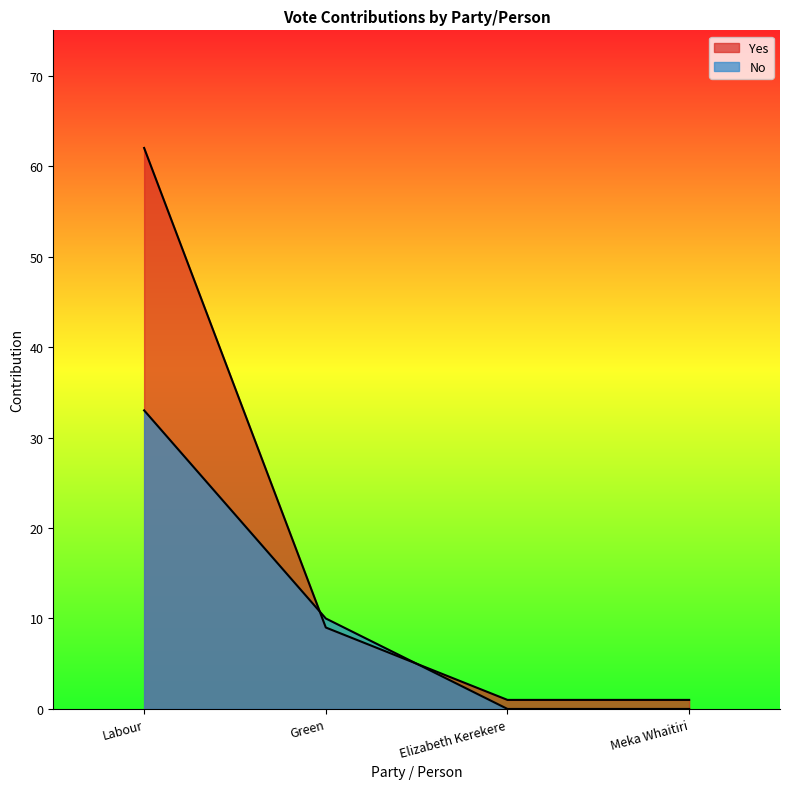

At how many categories does at least one series exceed 9?

2